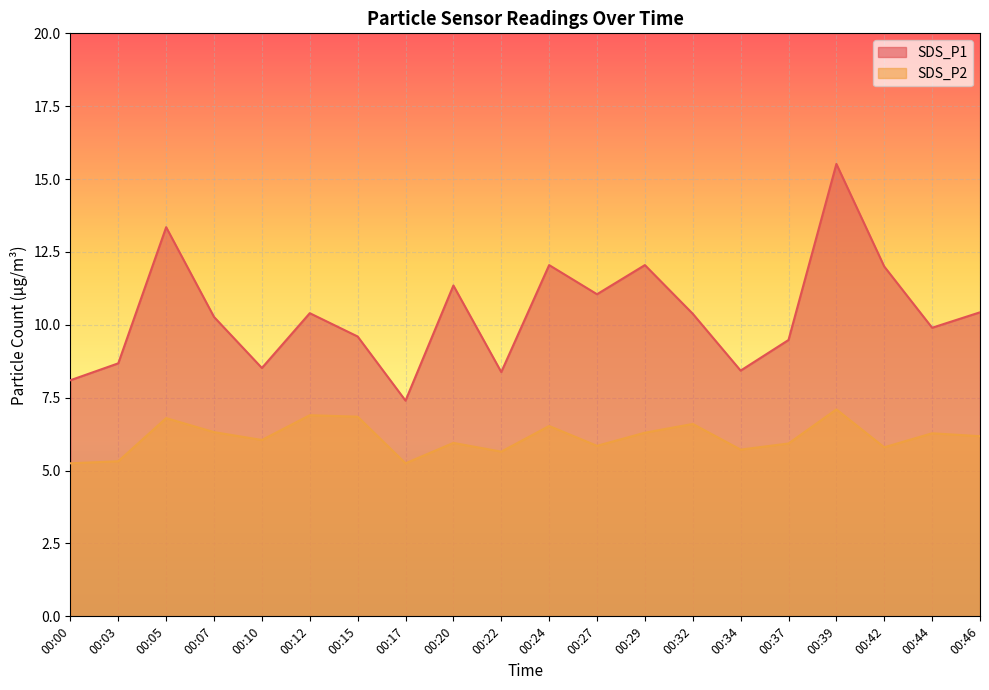

How many lines are shown in the chart?

2